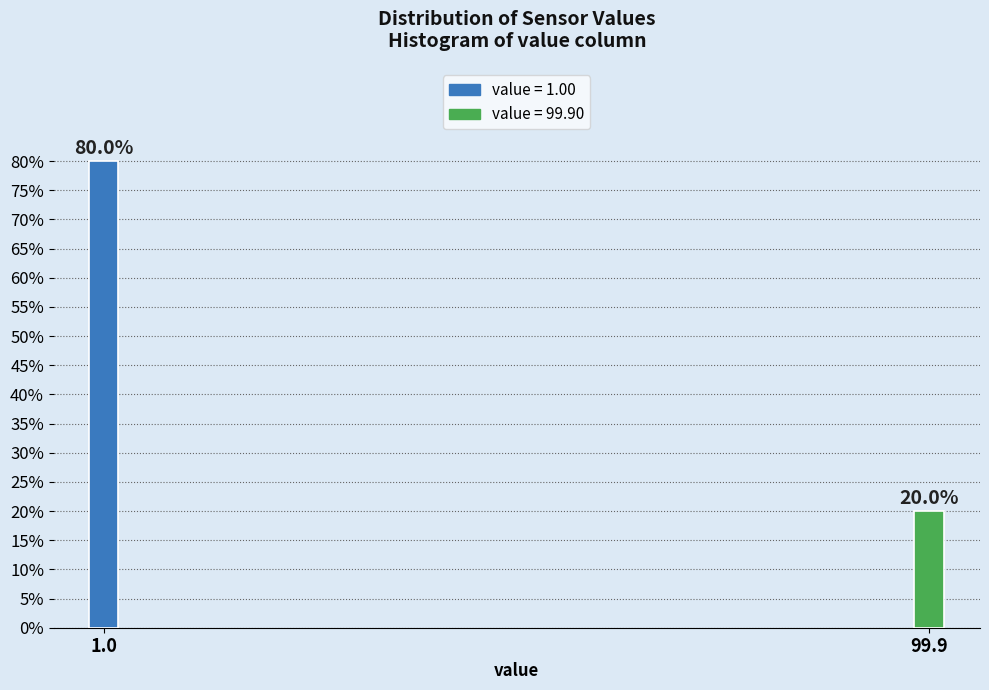

Reading right to left, what are all the values shown in this chart?

20	80